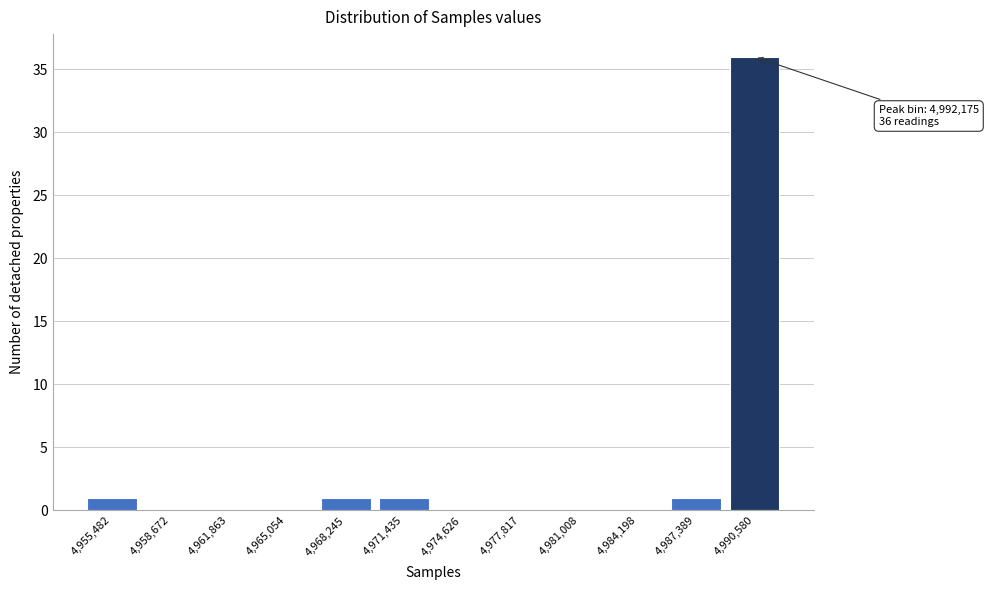

Reading right to left, list all the values displayed in this chart.

4,990,580=36	4,987,389=1	4,984,198=0	4,981,008=0	4,977,817=0	4,974,626=0	4,971,435=1	4,968,245=1	4,965,054=0	4,961,863=0	4,958,672=0	4,955,482=1